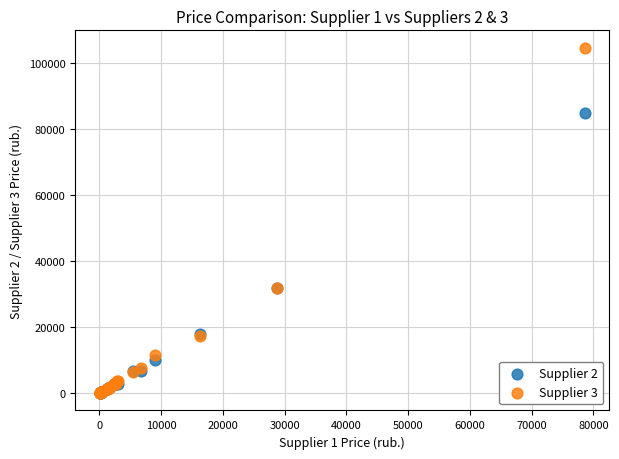

What are all the series names shown in the legend?

Supplier 2, Supplier 3